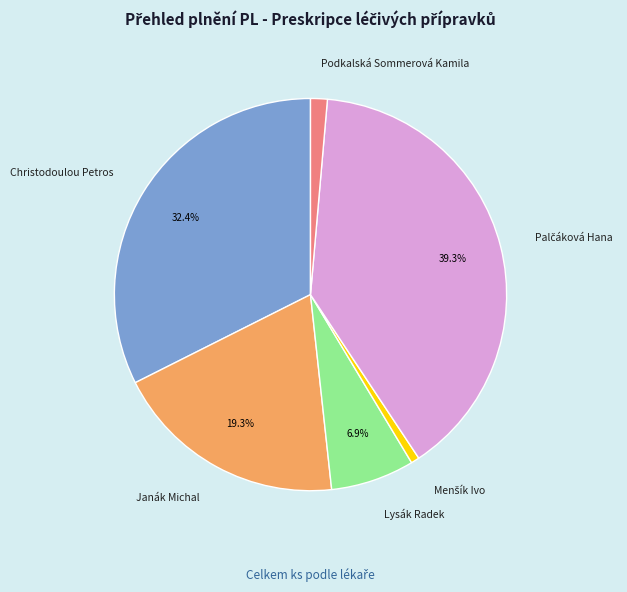

Between Lysák Radek and Podkalská Sommerová Kamila, which is larger?

Lysák Radek